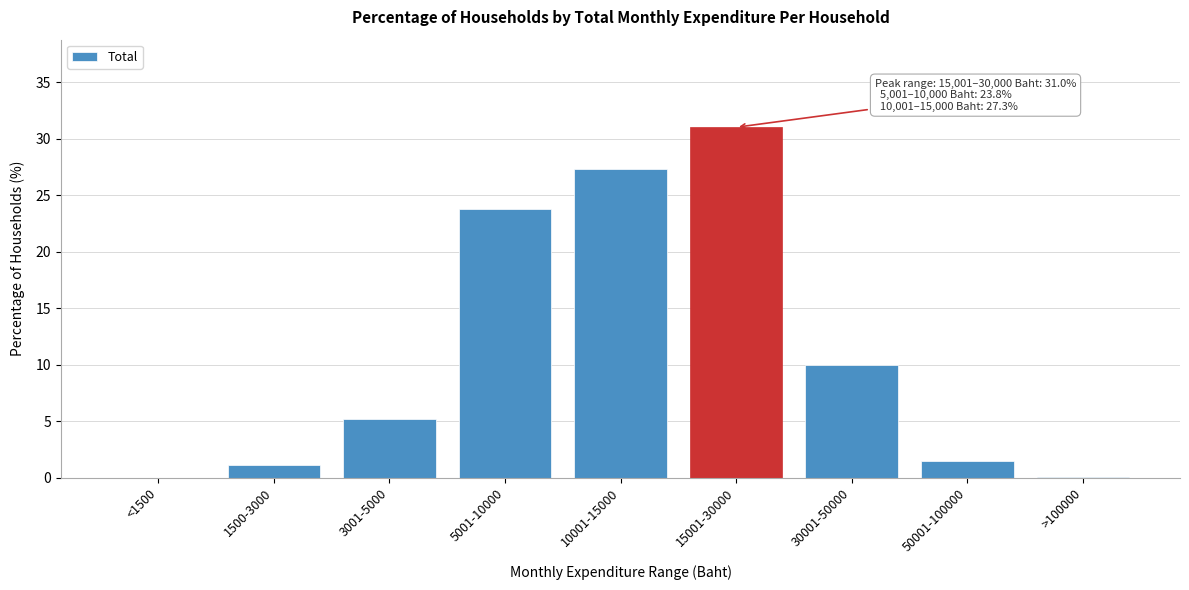

At which label is the value closest to 15?

30001-50000